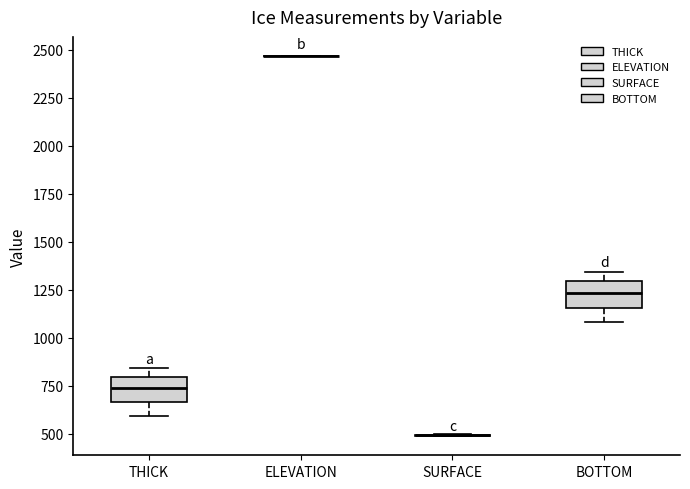

Reading left to right, read every box against the y-axis: the position of its median line, the range the box covers, and the ends of its whiskers. The values are not printed on the chart, so give them approximately, as read against the axis.

THICK: median 750, box 650 to 800, whiskers 600 to 850
ELEVATION: box collapsed to a line at 2450, whiskers 2450 to 2450
SURFACE: box collapsed to a line at 500, whiskers 500 to 500
BOTTOM: median 1250, box 1150 to 1300, whiskers 1100 to 1350